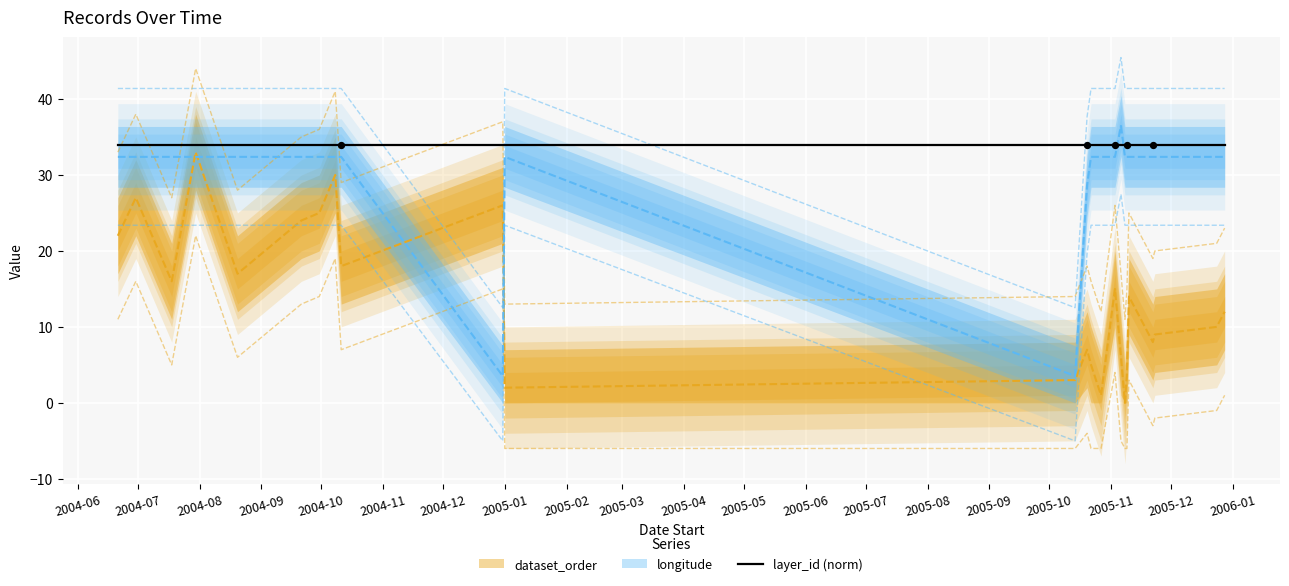

Is the value of dataset_order at 2004-06-30 greater than the value of longitude at 2005-11-06?

No